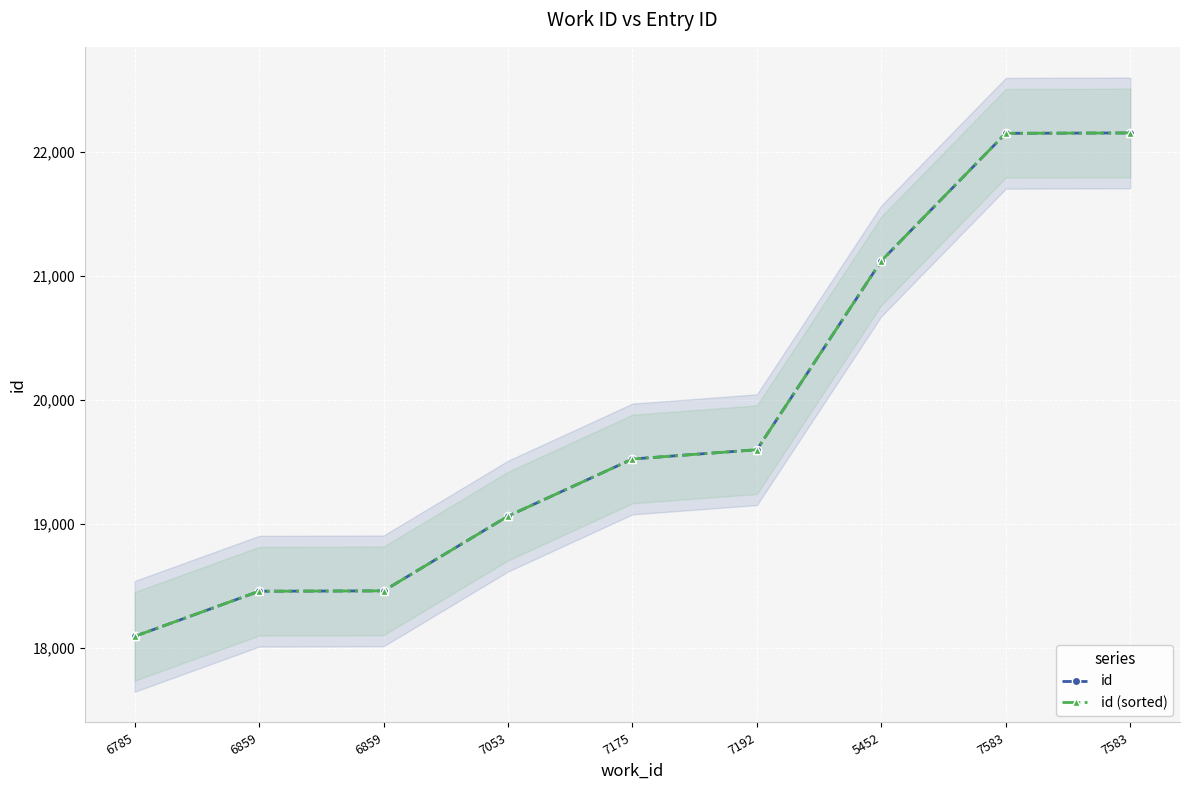

Which label corresponds to the largest value in the chart?

7583